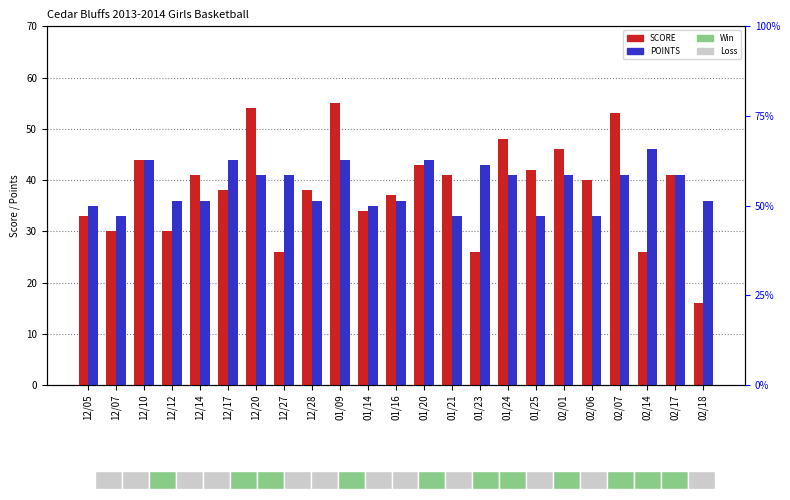

Which has a higher value, 12/20 or 12/27?

12/20